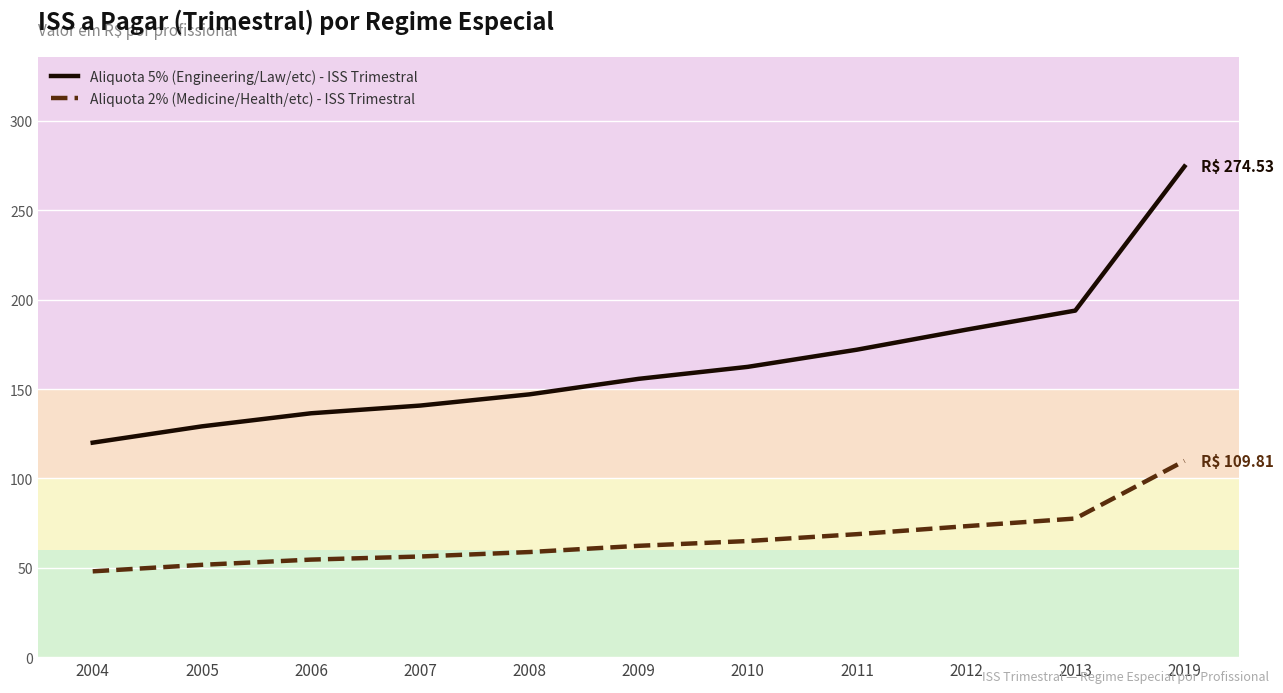

Which series has the widest spread of values?

Aliquota 5% (Engineering/Law/etc) - ISS Trimestral